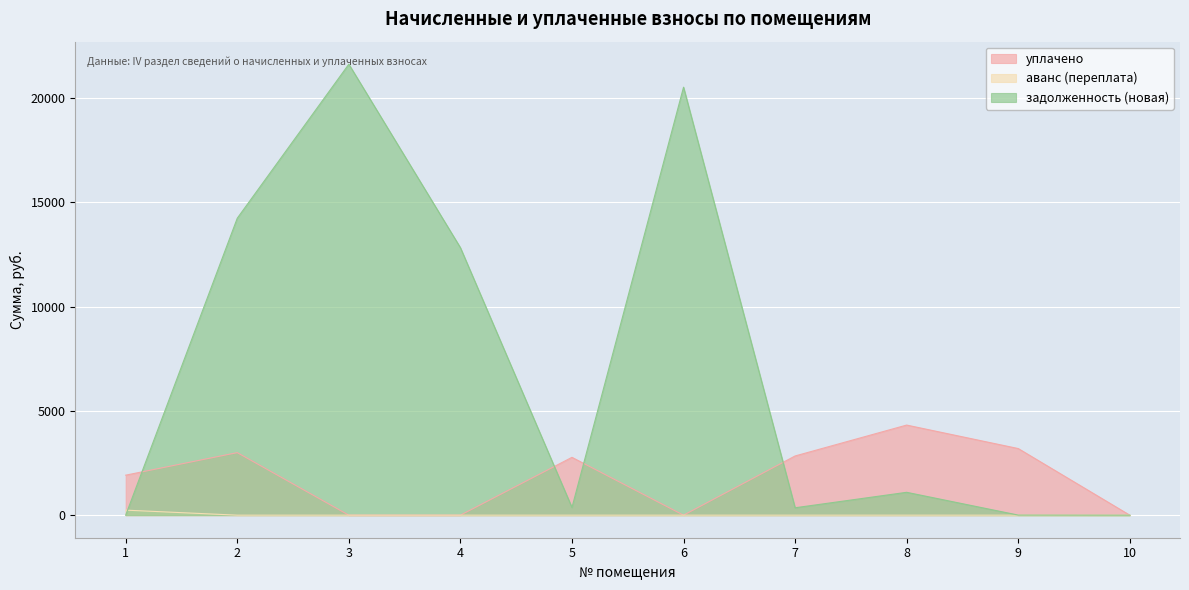

Reading right to left, list all the values displayed in this chart.

уплачено: 0.0	3196.0	4321.8	2840.0	0.0	2774.0	0.0	0.0	3000.0	1919.0
аванс (переплата): 0.0	0.0	0.0	0.0	0.0	0.0	0.0	0.0	0.0	241.8
задолженность (новая): 0.0	4.5	1097.0	355.1	20528.6	369.1	12832.0	21631.2	14243.6	0.0